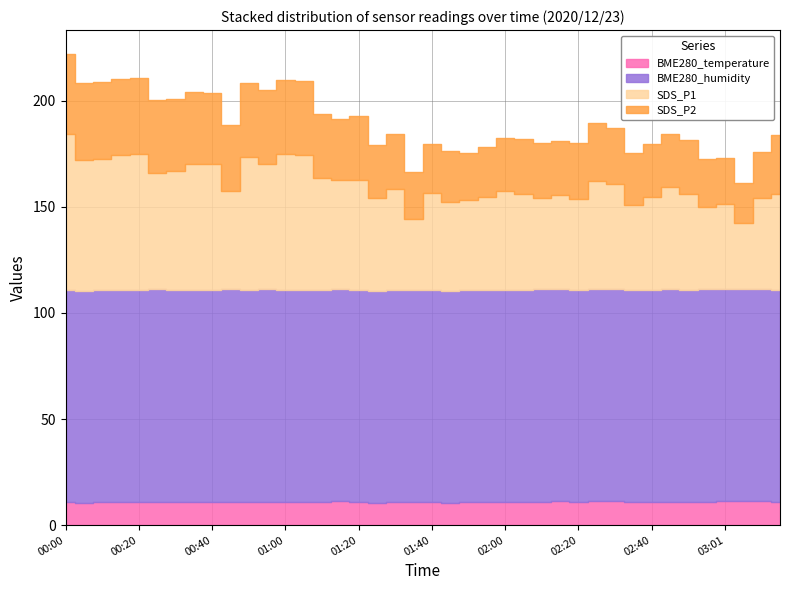

In BME280_temperature, how many points are lower than both neighbors (excluding endpoints)?

11